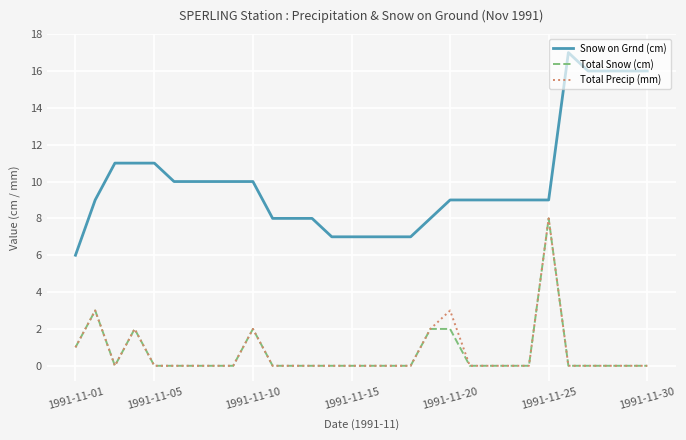

What is the average value of the Total Precip (mm) series?

1